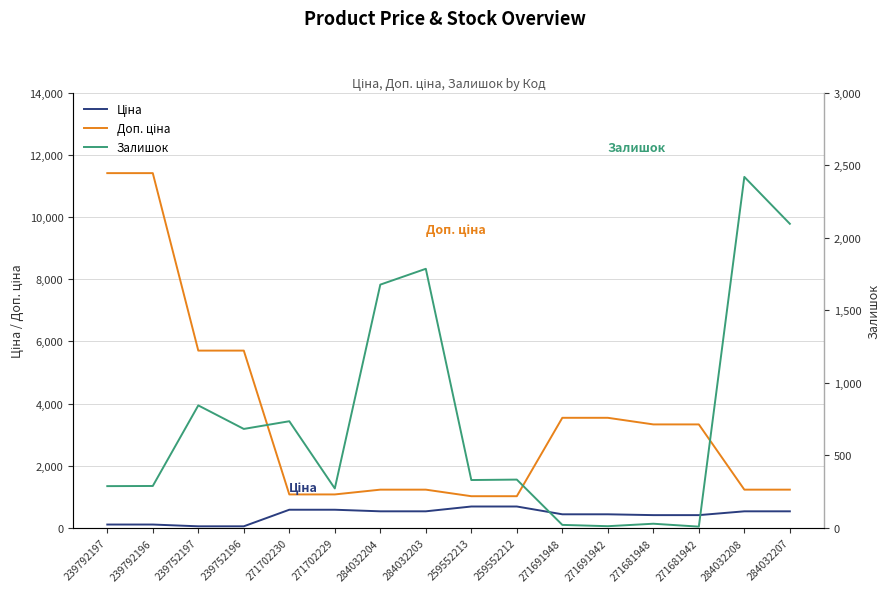

What is the difference between the maximum and minimum values in the Залишок series?

2409.0